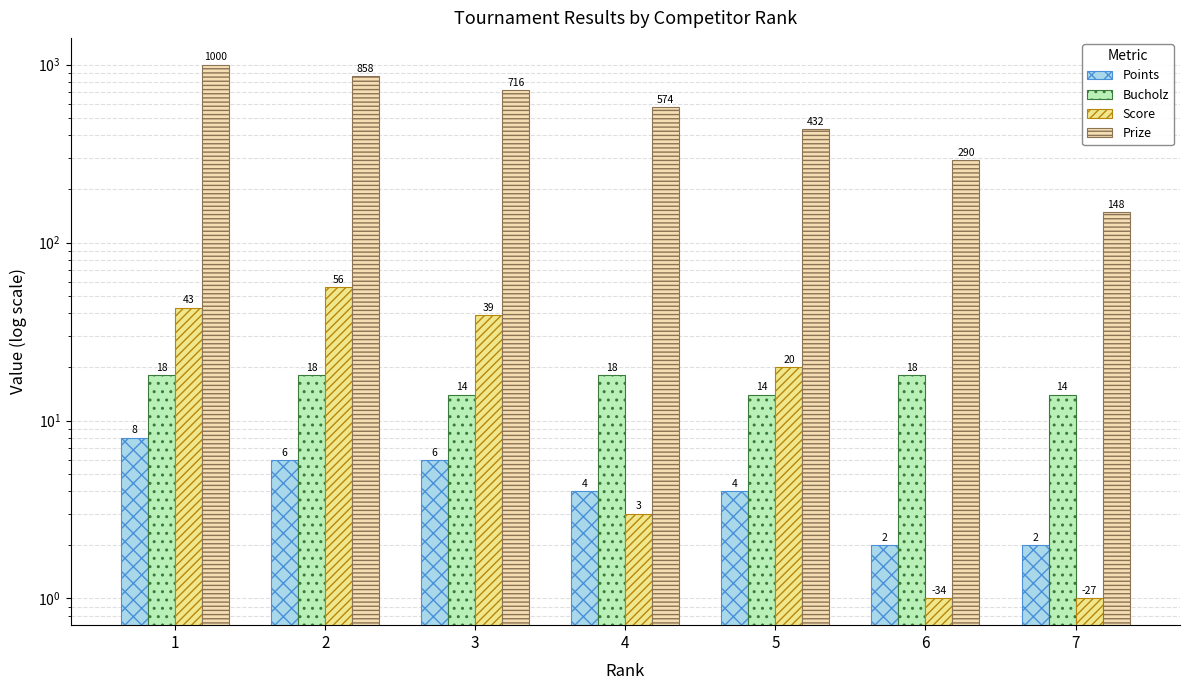

Is it true that Bucholz equals 22 at 7?

False